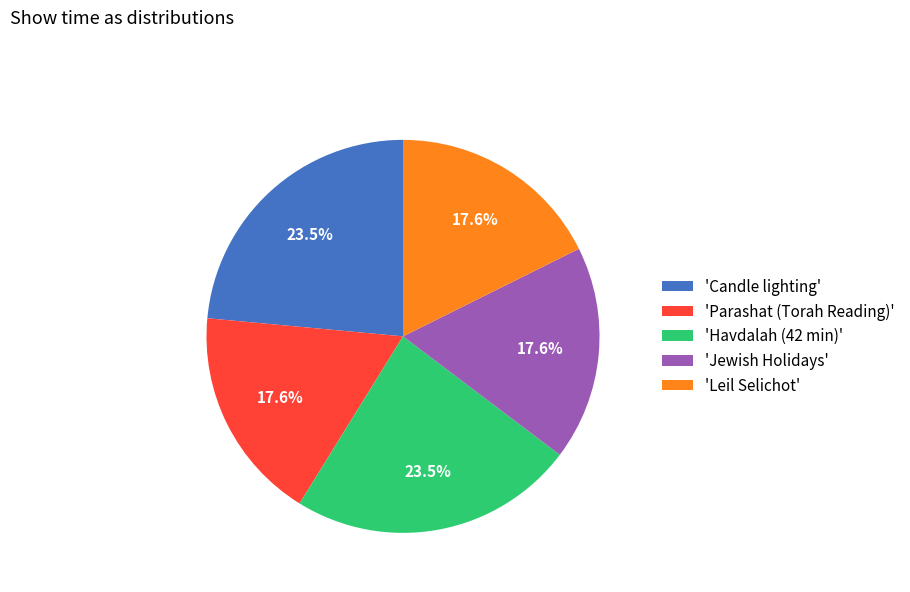

What is the ratio of the value at 'Parashat (Torah Reading)' to the value at 'Jewish Holidays'?

1.0